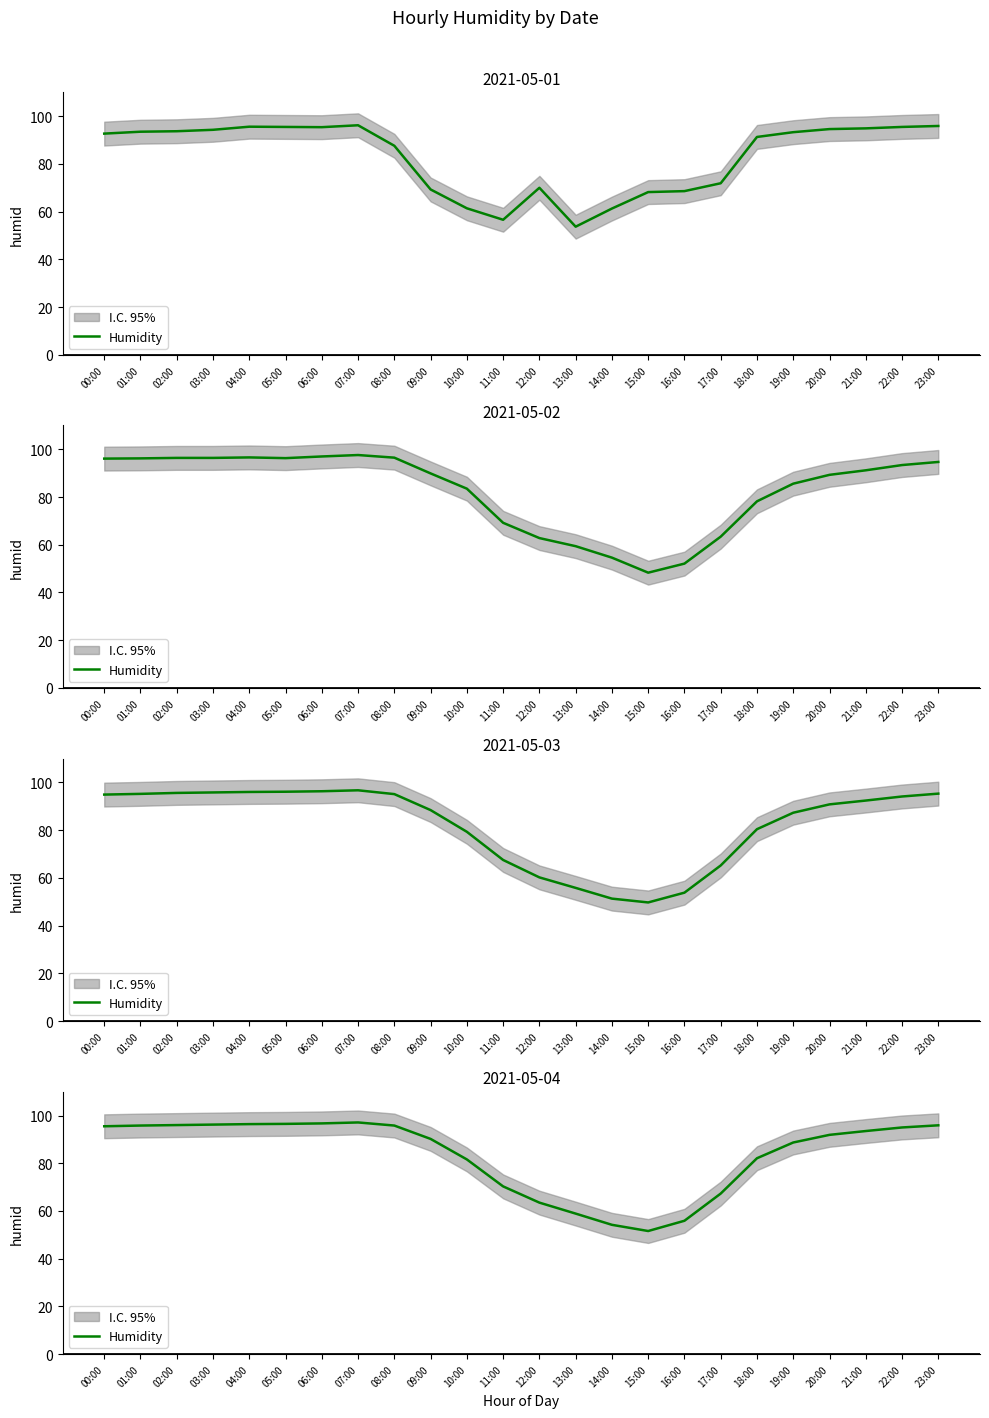

True or false: there are more than 1 points higher than both neighbors.

False